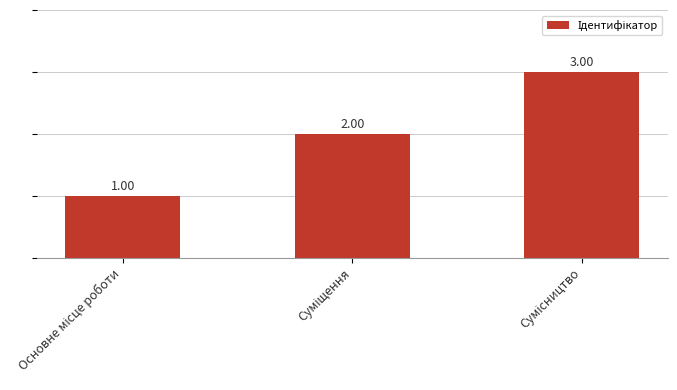

Reading right to left, extract all data points from this chart.

3	2	1